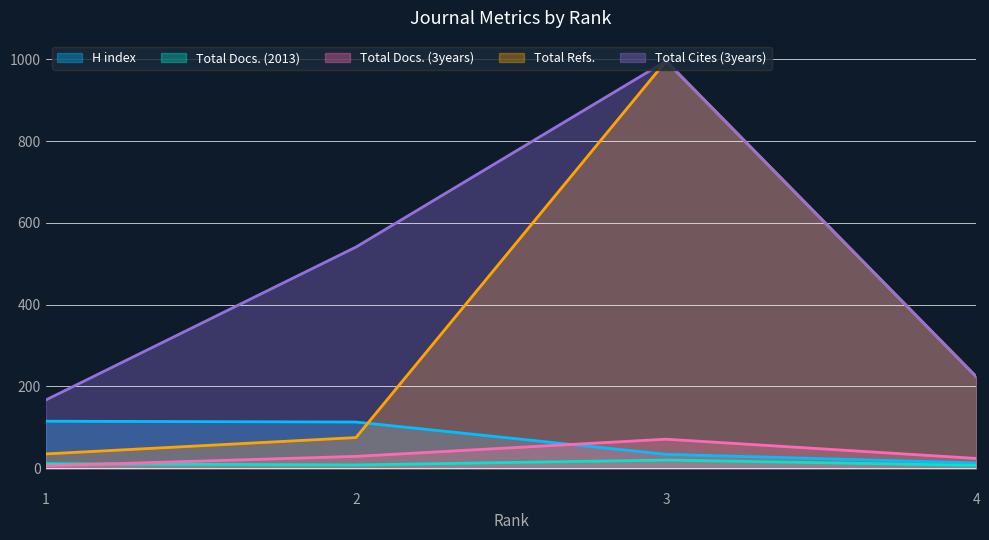

Which series changed the most between 1 and 2?

Total Cites (3years)